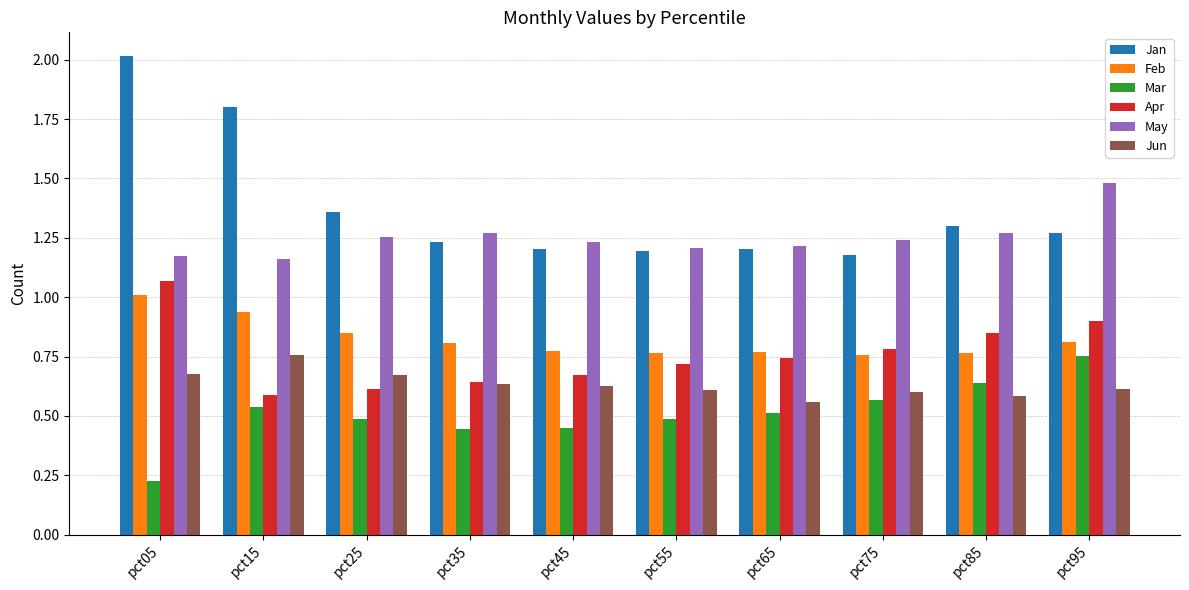

At how many categories does at least one series exceed 0?

10